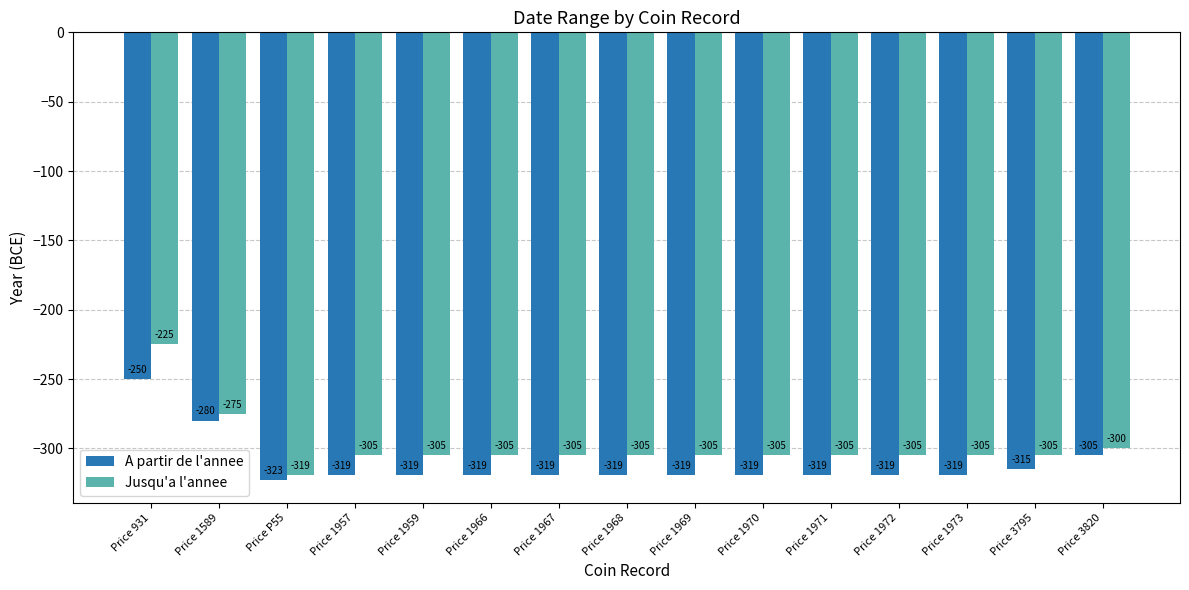

What position from the right is Price 1972?

4